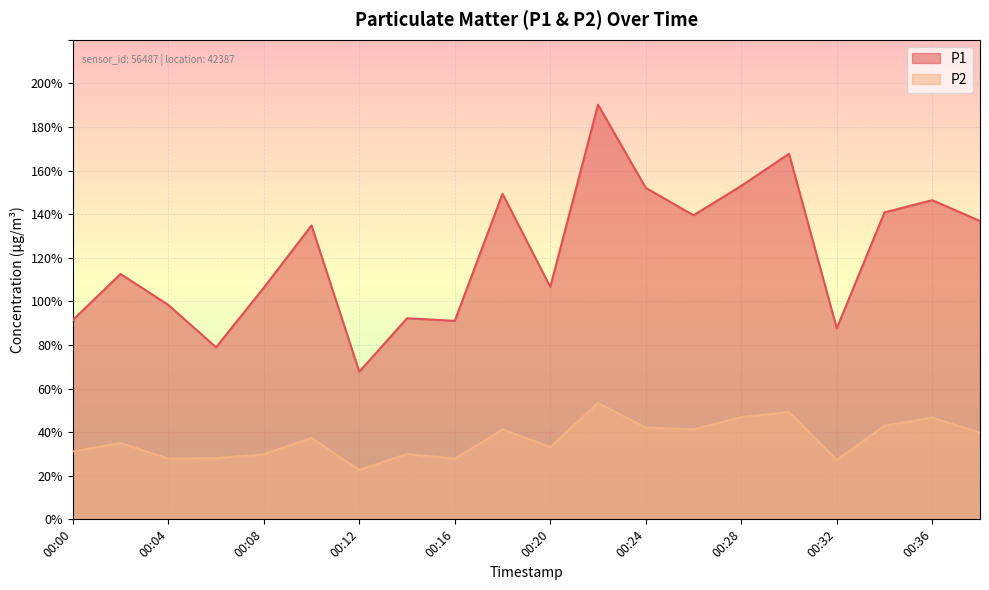

True or false: P1 has more than 0 interior local peaks.

True